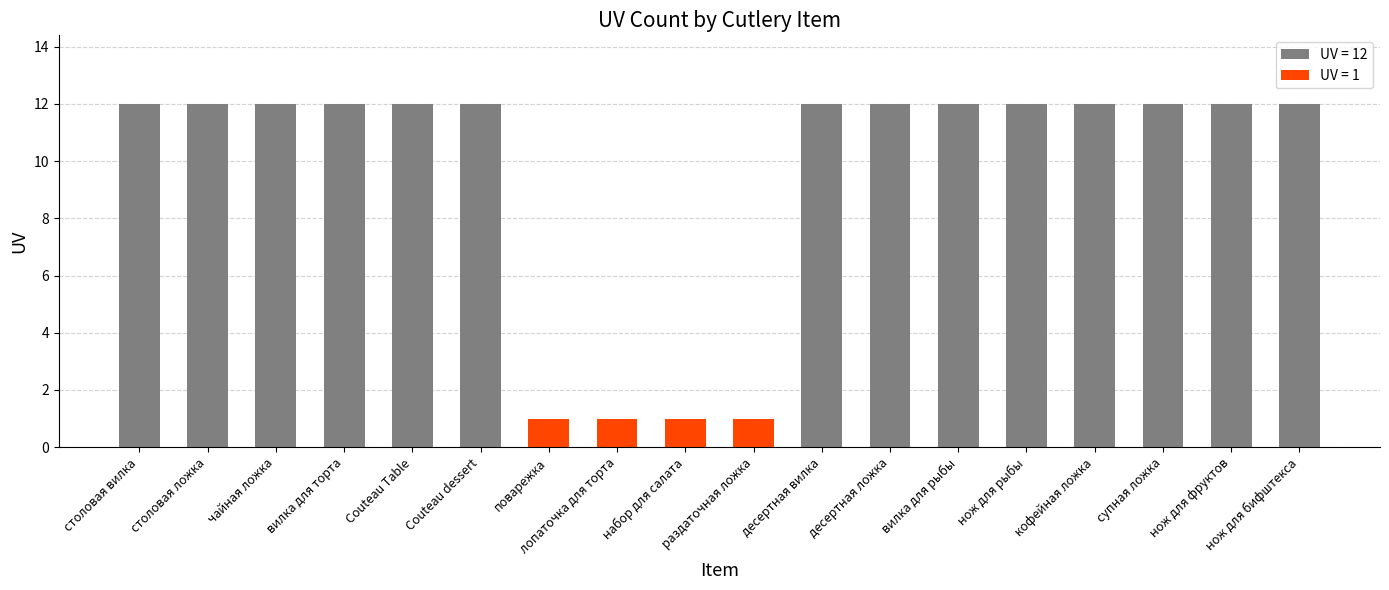

Does the chart contain any negative values?

No